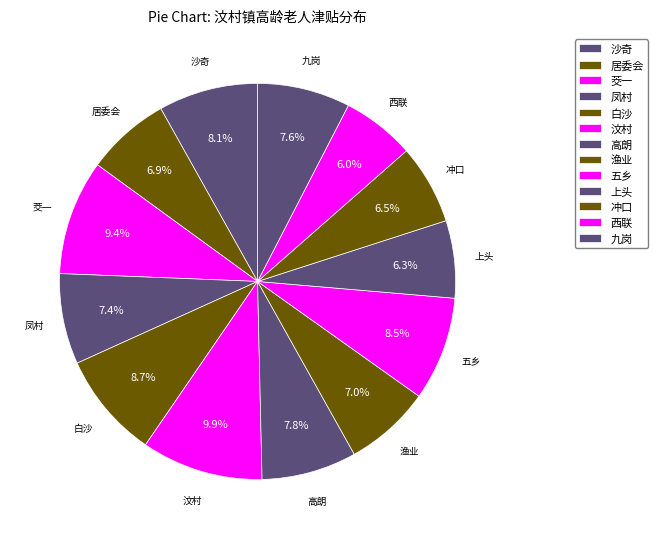

Which category has the biggest portion of the pie?

汶村